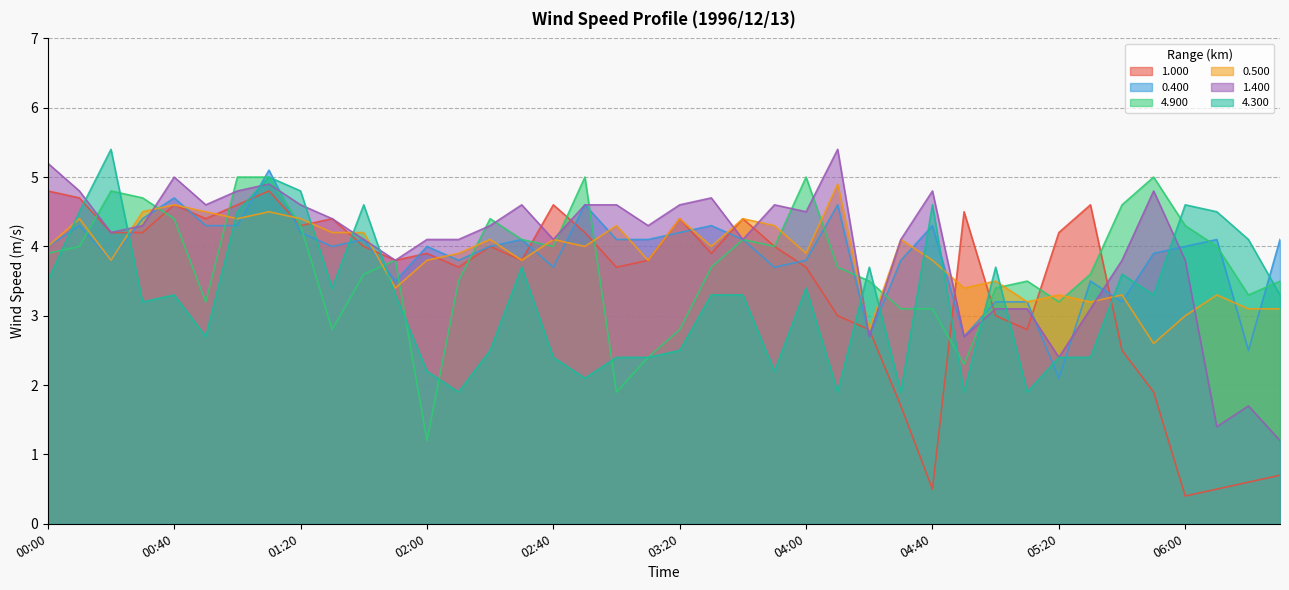

After their last crossing, which series has the higher values: 0.500 or 4.900?

4.900